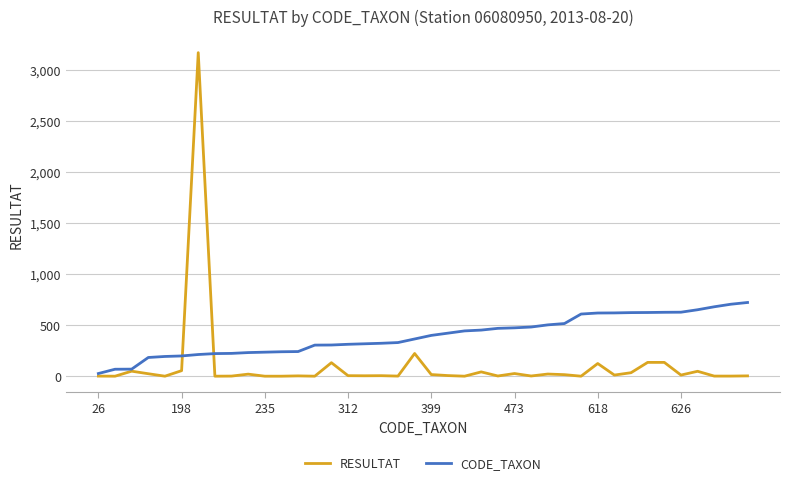

List the series in order of their overall mean, highest first.

CODE_TAXON, RESULTAT